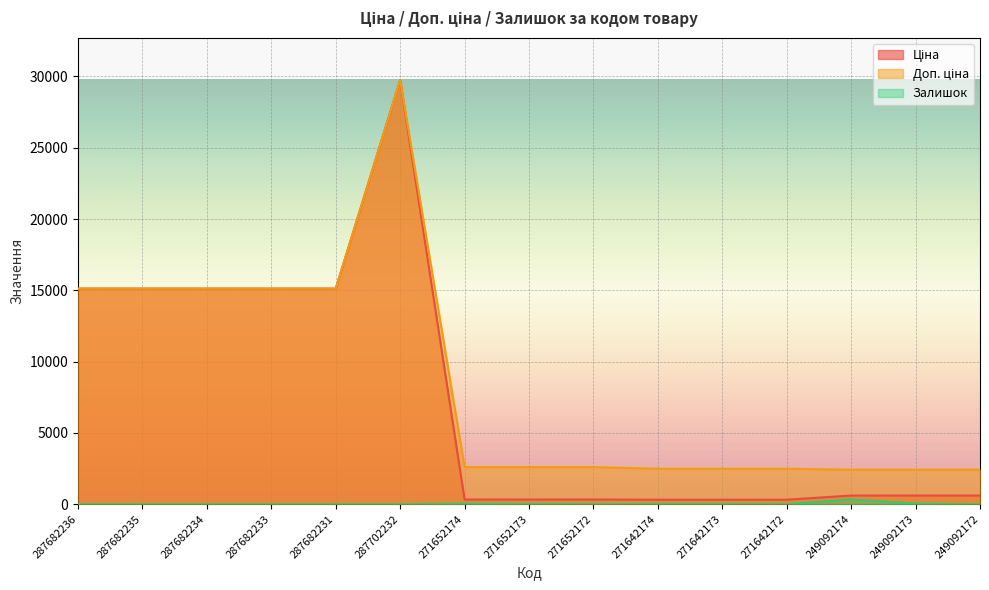

Rank the categories by Ціна value from highest to lowest.

287702232, 287682236, 287682235, 287682234, 287682233, 287682231, 249092174, 249092173, 249092172, 271652174, 271652173, 271652172, 271642174, 271642173, 271642172